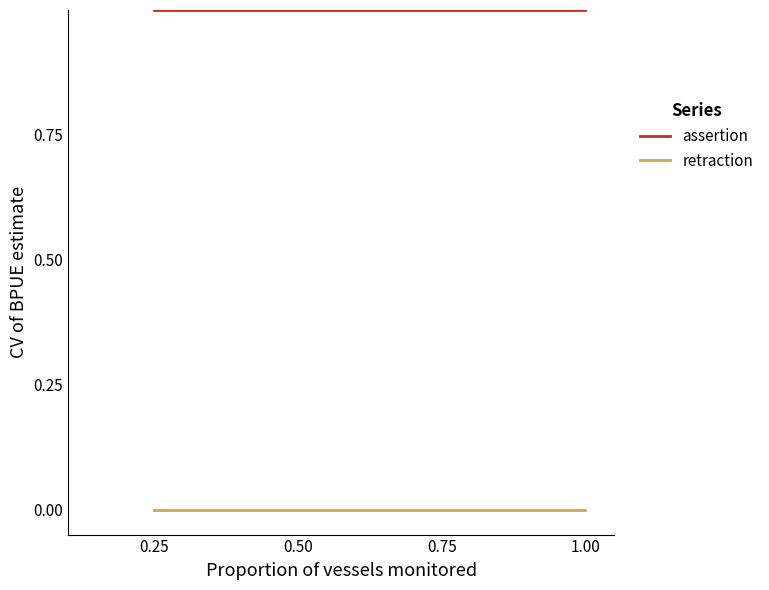

True or false: retraction has more than 1 points higher than both neighbors.

False